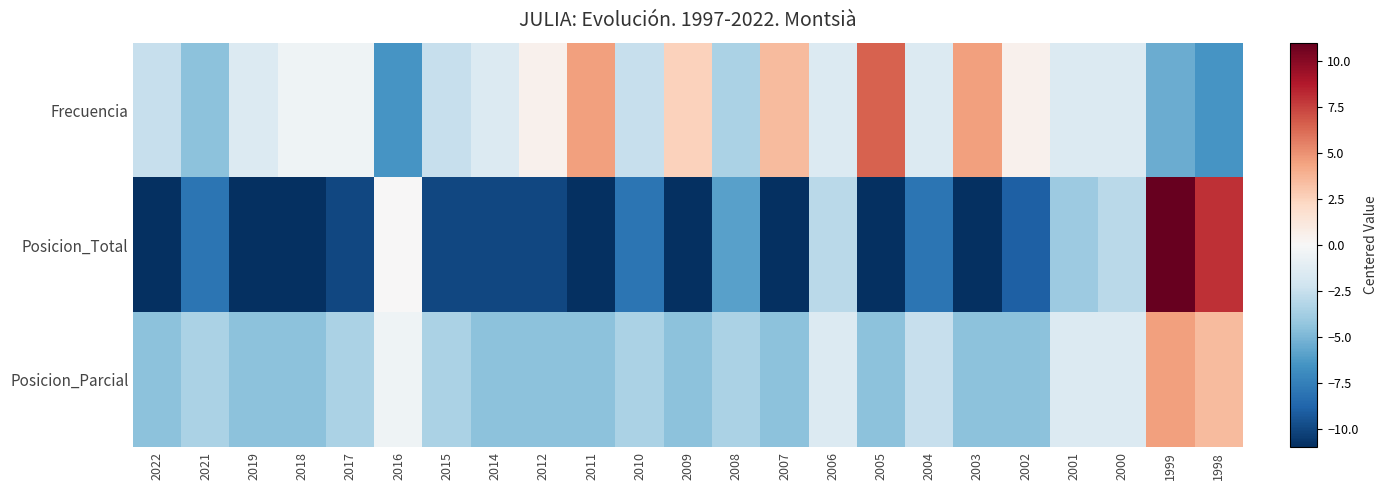

Reading left to right, what are all the values shown in this chart?

Frecuencia: 2022=-2.5	2021=-4.5	2019=-1.5	2018=-0.5	2017=-0.5	2016=-6.5	2015=-2.5	2014=-1.5	2012=0.5	2011=4.5	2010=-2.5	2009=2.5	2008=-3.5	2007=3.5	2006=-1.5	2005=6.5	2004=-1.5	2003=4.5	2002=0.5	2001=-1.5	2000=-1.5	1999=-5.5	1998=-6.5
Posicion_Total: 2022=-11.0	2021=-8.0	2019=-11.0	2018=-11.0	2017=-10.0	2016=0.0	2015=-10.0	2014=-10.0	2012=-10.0	2011=-11.0	2010=-8.0	2009=-11.0	2008=-6.0	2007=-11.0	2006=-3.0	2005=-11.0	2004=-8.0	2003=-11.0	2002=-9.0	2001=-4.0	2000=-3.0	1999=11.0	1998=8.0
Posicion_Parcial: 2022=-4.5	2021=-3.5	2019=-4.5	2018=-4.5	2017=-3.5	2016=-0.5	2015=-3.5	2014=-4.5	2012=-4.5	2011=-4.5	2010=-3.5	2009=-4.5	2008=-3.5	2007=-4.5	2006=-1.5	2005=-4.5	2004=-2.5	2003=-4.5	2002=-4.5	2001=-1.5	2000=-1.5	1999=4.5	1998=3.5